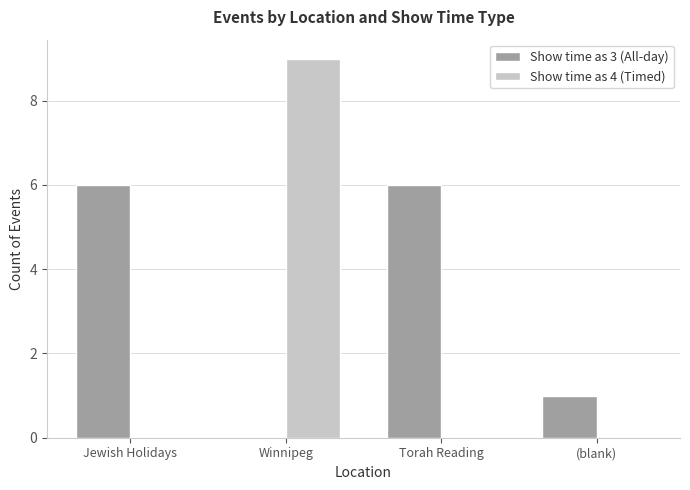

What is the spread (max minus min) of values at Winnipeg?

9